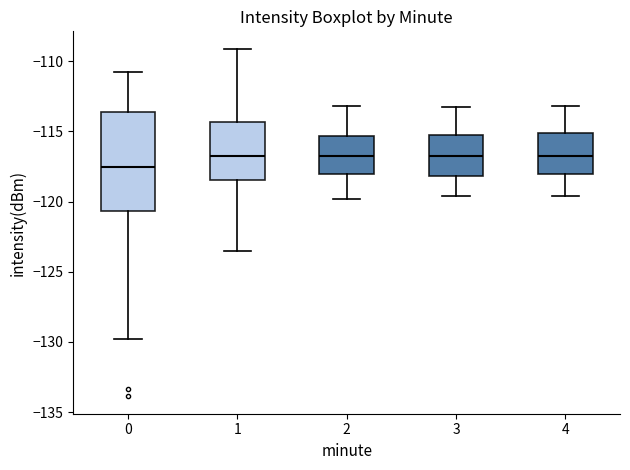

Where does the median line of the box at x = 0 sit on the y-axis? The values are not printed on the chart, so give them approximately, as read against the axis.

-117.5